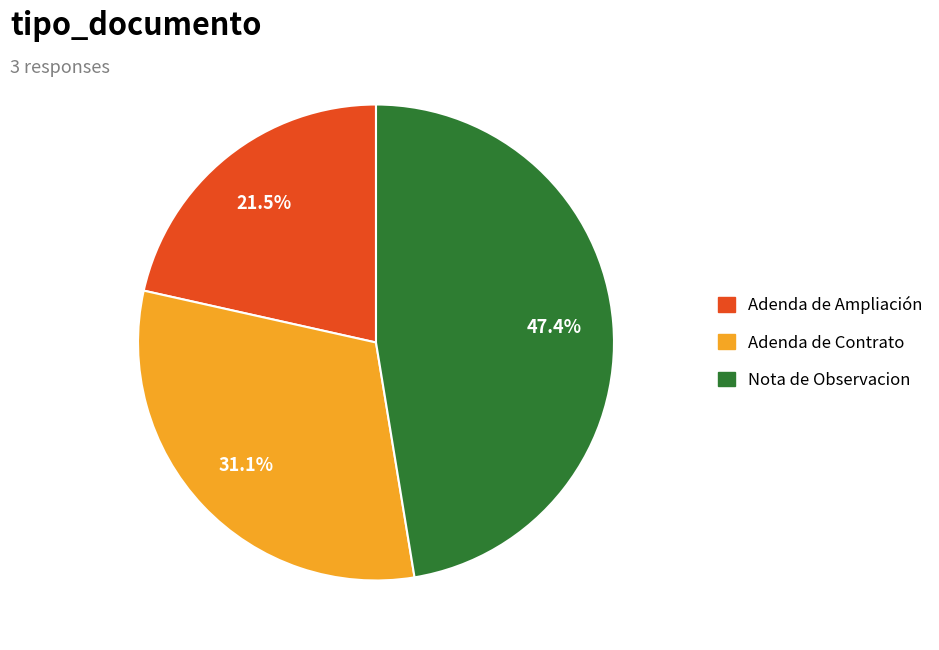

To the nearest percent, what is the combined percentage of Adenda de Contrato and Nota de Observacion?

78%